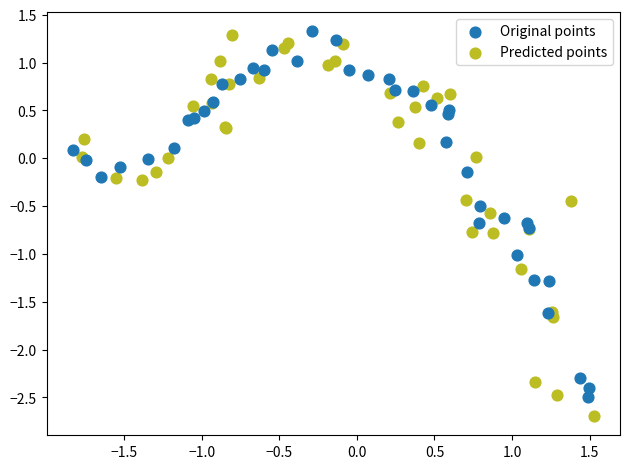

Which series has the widest spread of Y values?

Predicted points